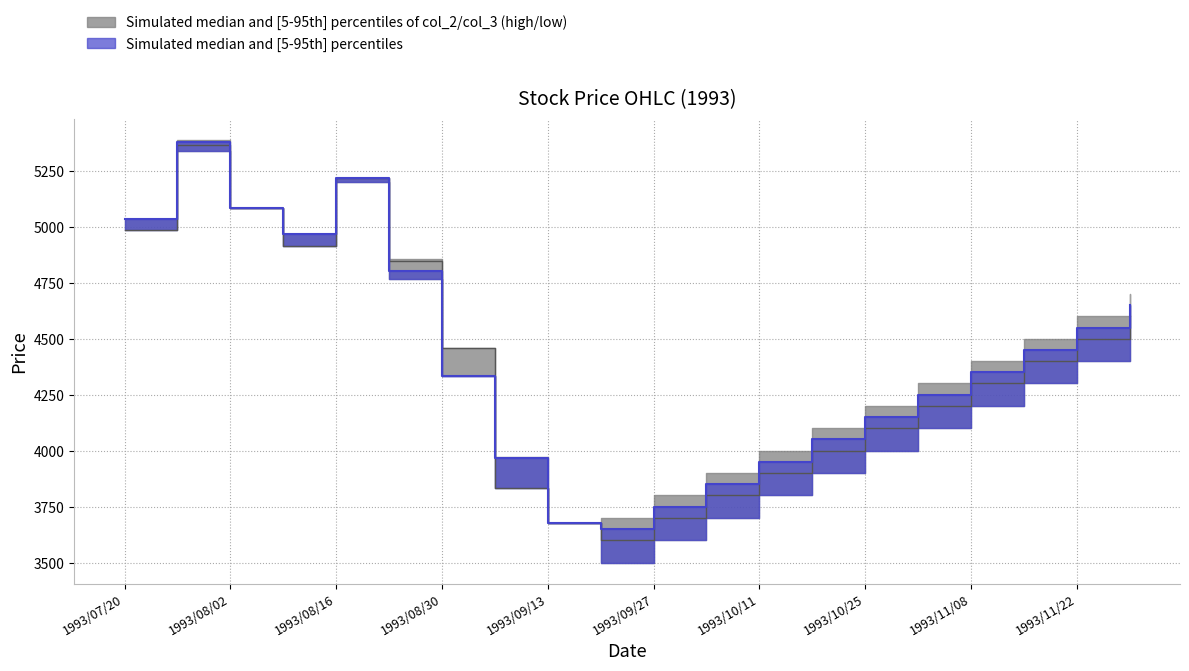

At which category does col_2 reach its first local peak?

1993/07/26